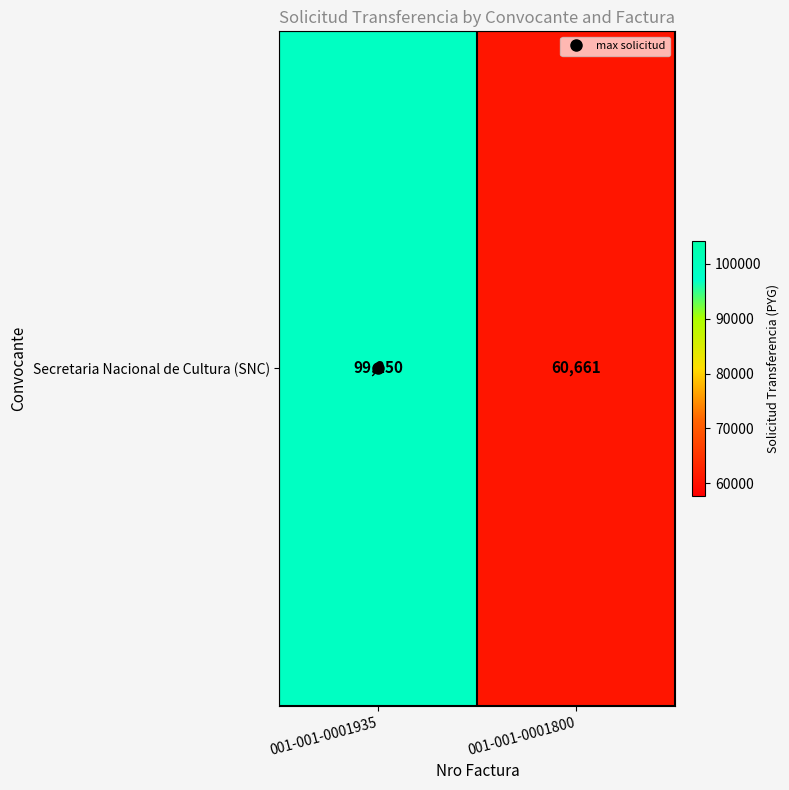

True or false: the data shows 99250 at 001-001-0001935.

True